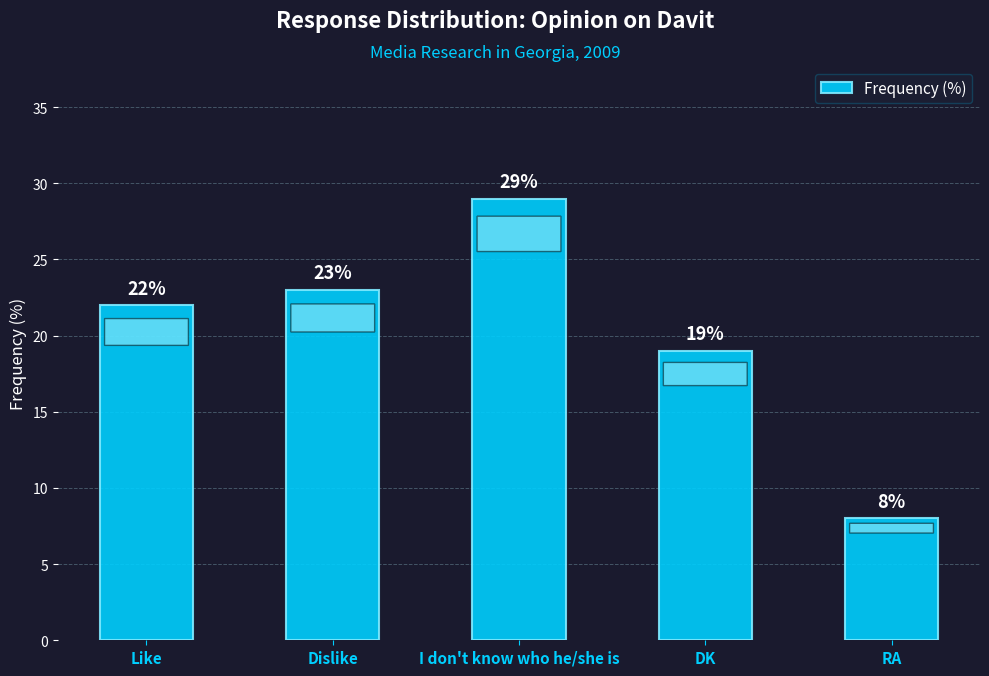

List the labels in order of value, smallest first.

RA, DK, Like, Dislike, I don't know who he/she is